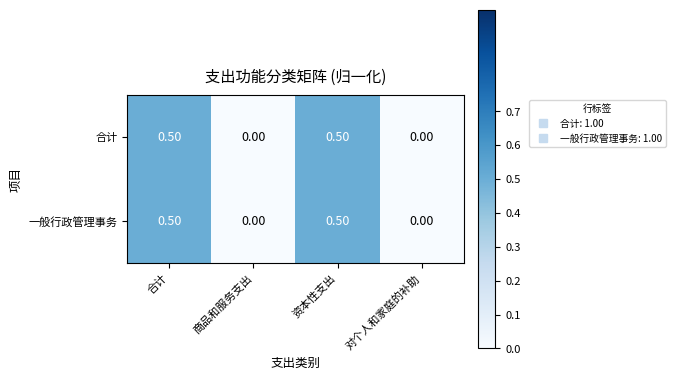

Is the value of 合计 at 对个人和家庭的补助 greater than the value of 一般行政管理事务 at 资本性支出?

No